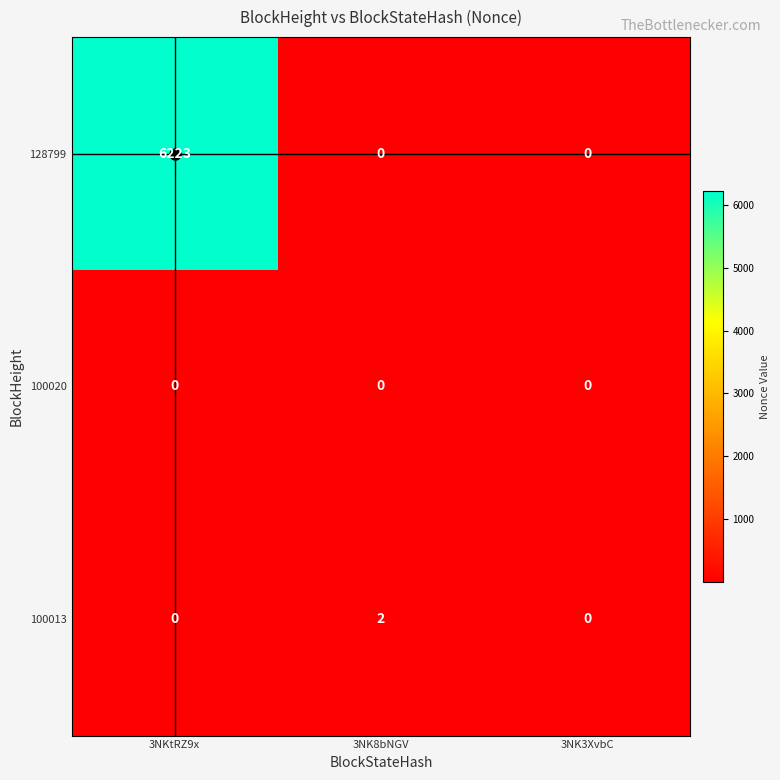

At which label does 128799 reach its peak?

3NKtRZ9x